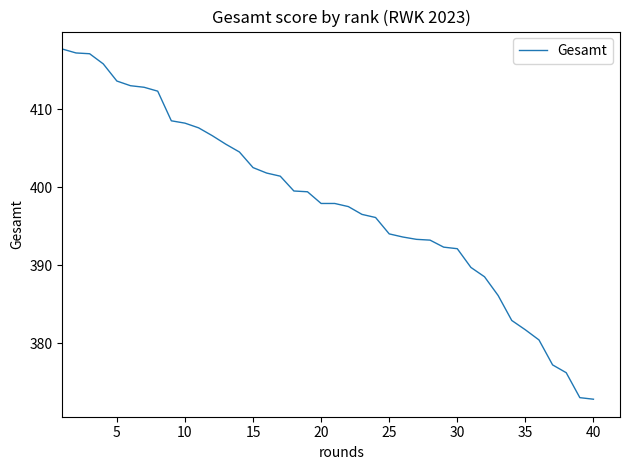

What is the difference between the maximum and minimum values?

44.9